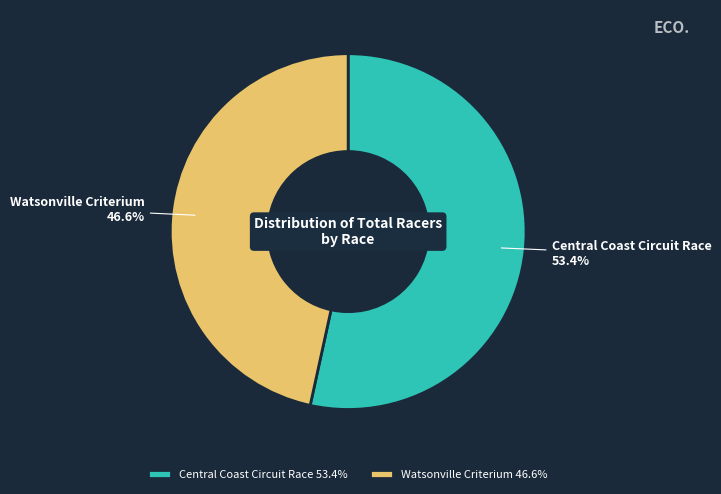

Between Central Coast Circuit Race and Watsonville Criterium, which is larger?

Central Coast Circuit Race